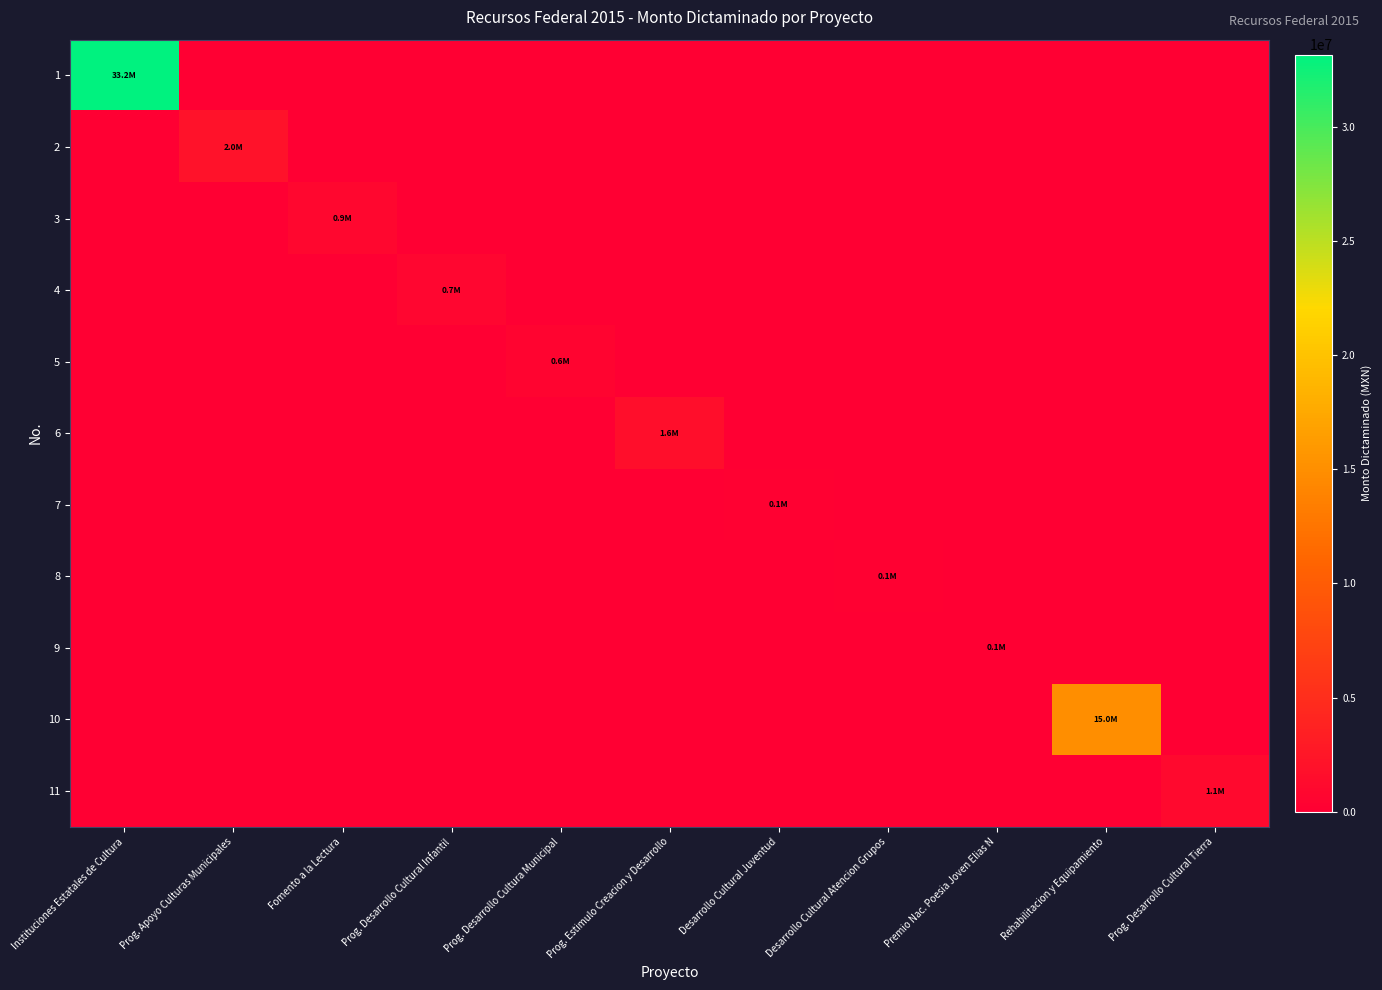

Reading right to left, transcribe all the data shown in this chart.

1: Prog. Desarrollo Cultural Tierra=0	Rehabilitacion y Equipamiento=0	Premio Nac. Poesia Joven Elias N=0	Desarrollo Cultural Atencion Grupos=0	Desarrollo Cultural Juventud=0	Prog. Estimulo Creacion y Desarrollo=0	Prog. Desarrollo Cultura Municipal=0	Prog. Desarrollo Cultural Infantil=0	Fomento a la Lectura=0	Prog. Apoyo Culturas Municipales=0	Instituciones Estatales de Cultura=33151334
2: Prog. Desarrollo Cultural Tierra=0	Rehabilitacion y Equipamiento=0	Premio Nac. Poesia Joven Elias N=0	Desarrollo Cultural Atencion Grupos=0	Desarrollo Cultural Juventud=0	Prog. Estimulo Creacion y Desarrollo=0	Prog. Desarrollo Cultura Municipal=0	Prog. Desarrollo Cultural Infantil=0	Fomento a la Lectura=0	Prog. Apoyo Culturas Municipales=2000000	Instituciones Estatales de Cultura=0
3: Prog. Desarrollo Cultural Tierra=0	Rehabilitacion y Equipamiento=0	Premio Nac. Poesia Joven Elias N=0	Desarrollo Cultural Atencion Grupos=0	Desarrollo Cultural Juventud=0	Prog. Estimulo Creacion y Desarrollo=0	Prog. Desarrollo Cultura Municipal=0	Prog. Desarrollo Cultural Infantil=0	Fomento a la Lectura=900000	Prog. Apoyo Culturas Municipales=0	Instituciones Estatales de Cultura=0
4: Prog. Desarrollo Cultural Tierra=0	Rehabilitacion y Equipamiento=0	Premio Nac. Poesia Joven Elias N=0	Desarrollo Cultural Atencion Grupos=0	Desarrollo Cultural Juventud=0	Prog. Estimulo Creacion y Desarrollo=0	Prog. Desarrollo Cultura Municipal=0	Prog. Desarrollo Cultural Infantil=730000	Fomento a la Lectura=0	Prog. Apoyo Culturas Municipales=0	Instituciones Estatales de Cultura=0
5: Prog. Desarrollo Cultural Tierra=0	Rehabilitacion y Equipamiento=0	Premio Nac. Poesia Joven Elias N=0	Desarrollo Cultural Atencion Grupos=0	Desarrollo Cultural Juventud=0	Prog. Estimulo Creacion y Desarrollo=0	Prog. Desarrollo Cultura Municipal=600000	Prog. Desarrollo Cultural Infantil=0	Fomento a la Lectura=0	Prog. Apoyo Culturas Municipales=0	Instituciones Estatales de Cultura=0
6: Prog. Desarrollo Cultural Tierra=0	Rehabilitacion y Equipamiento=0	Premio Nac. Poesia Joven Elias N=0	Desarrollo Cultural Atencion Grupos=0	Desarrollo Cultural Juventud=0	Prog. Estimulo Creacion y Desarrollo=1600000	Prog. Desarrollo Cultura Municipal=0	Prog. Desarrollo Cultural Infantil=0	Fomento a la Lectura=0	Prog. Apoyo Culturas Municipales=0	Instituciones Estatales de Cultura=0
7: Prog. Desarrollo Cultural Tierra=0	Rehabilitacion y Equipamiento=0	Premio Nac. Poesia Joven Elias N=0	Desarrollo Cultural Atencion Grupos=0	Desarrollo Cultural Juventud=150000	Prog. Estimulo Creacion y Desarrollo=0	Prog. Desarrollo Cultura Municipal=0	Prog. Desarrollo Cultural Infantil=0	Fomento a la Lectura=0	Prog. Apoyo Culturas Municipales=0	Instituciones Estatales de Cultura=0
8: Prog. Desarrollo Cultural Tierra=0	Rehabilitacion y Equipamiento=0	Premio Nac. Poesia Joven Elias N=0	Desarrollo Cultural Atencion Grupos=150000	Desarrollo Cultural Juventud=0	Prog. Estimulo Creacion y Desarrollo=0	Prog. Desarrollo Cultura Municipal=0	Prog. Desarrollo Cultural Infantil=0	Fomento a la Lectura=0	Prog. Apoyo Culturas Municipales=0	Instituciones Estatales de Cultura=0
9: Prog. Desarrollo Cultural Tierra=0	Rehabilitacion y Equipamiento=0	Premio Nac. Poesia Joven Elias N=50000	Desarrollo Cultural Atencion Grupos=0	Desarrollo Cultural Juventud=0	Prog. Estimulo Creacion y Desarrollo=0	Prog. Desarrollo Cultura Municipal=0	Prog. Desarrollo Cultural Infantil=0	Fomento a la Lectura=0	Prog. Apoyo Culturas Municipales=0	Instituciones Estatales de Cultura=0
10: Prog. Desarrollo Cultural Tierra=0	Rehabilitacion y Equipamiento=15000000	Premio Nac. Poesia Joven Elias N=0	Desarrollo Cultural Atencion Grupos=0	Desarrollo Cultural Juventud=0	Prog. Estimulo Creacion y Desarrollo=0	Prog. Desarrollo Cultura Municipal=0	Prog. Desarrollo Cultural Infantil=0	Fomento a la Lectura=0	Prog. Apoyo Culturas Municipales=0	Instituciones Estatales de Cultura=0
11: Prog. Desarrollo Cultural Tierra=1100000	Rehabilitacion y Equipamiento=0	Premio Nac. Poesia Joven Elias N=0	Desarrollo Cultural Atencion Grupos=0	Desarrollo Cultural Juventud=0	Prog. Estimulo Creacion y Desarrollo=0	Prog. Desarrollo Cultura Municipal=0	Prog. Desarrollo Cultural Infantil=0	Fomento a la Lectura=0	Prog. Apoyo Culturas Municipales=0	Instituciones Estatales de Cultura=0